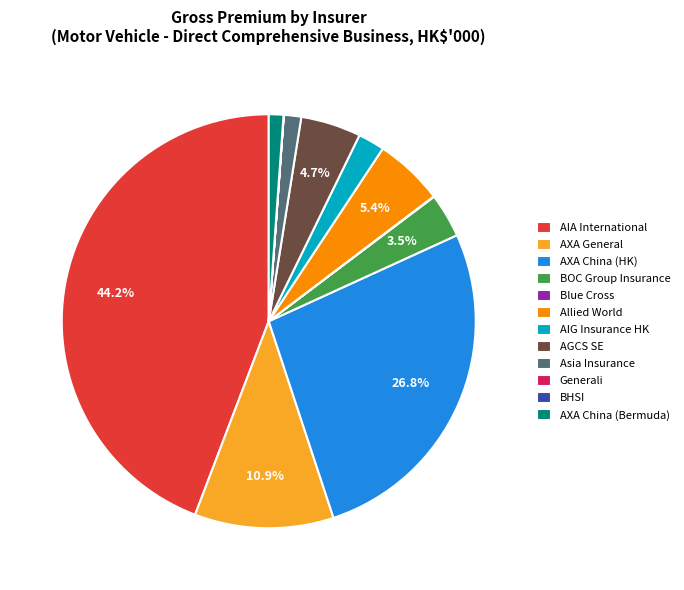

Is it true that AIA International is 44% of the pie?

True